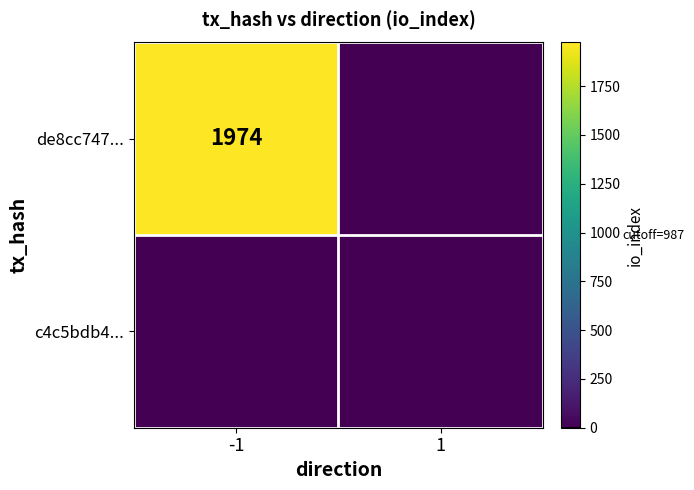

Which has a higher value, 1 or -1?

-1